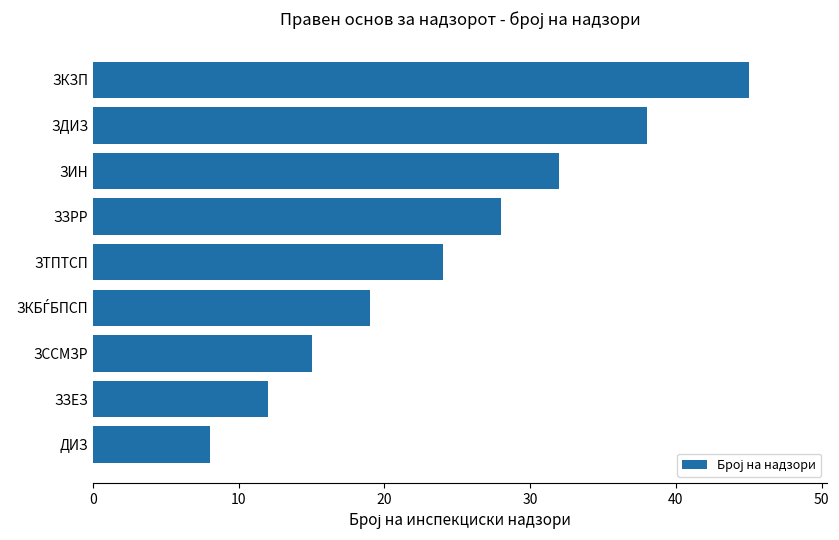

What is the value of the 4th bar from the top?

28